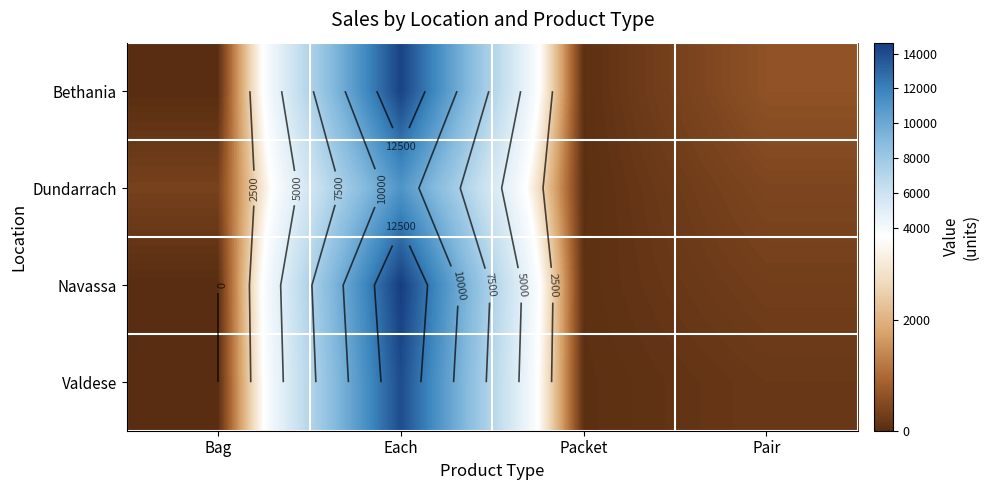

The Dundarrach series shows 272 at Pair. True or false?

False